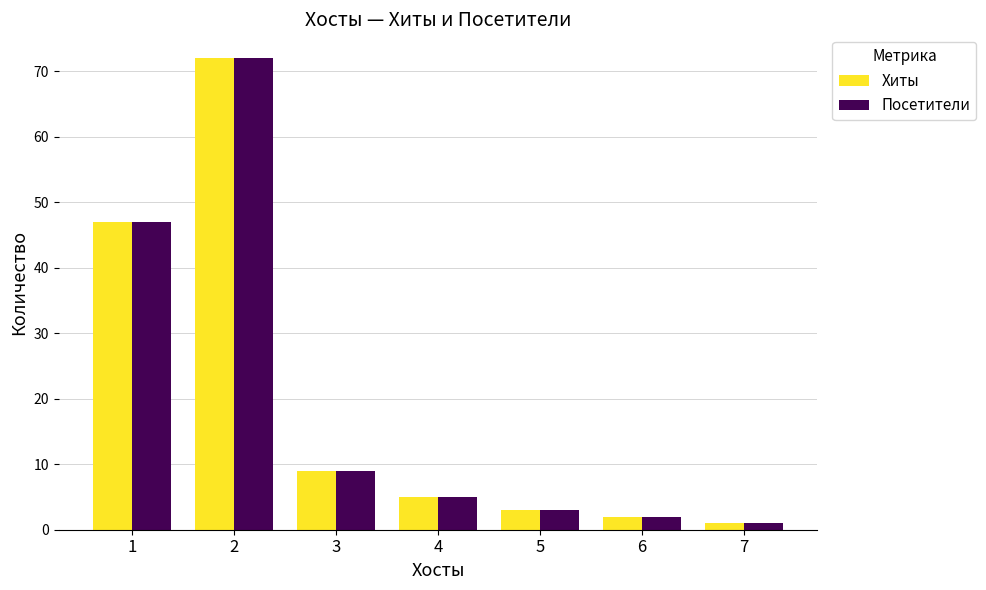

What is the greatest value displayed?

72